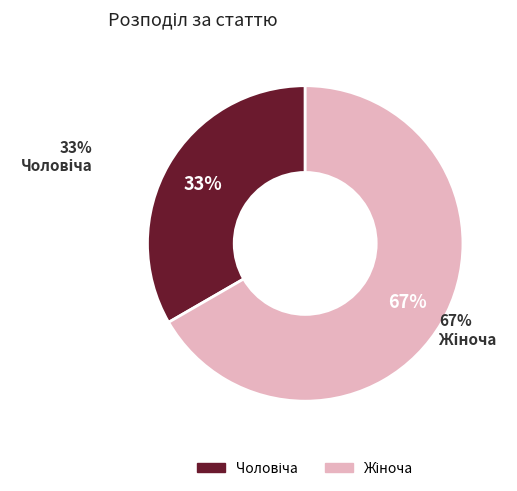

What percentage is the Чоловіча slice, to the nearest percent?

33%